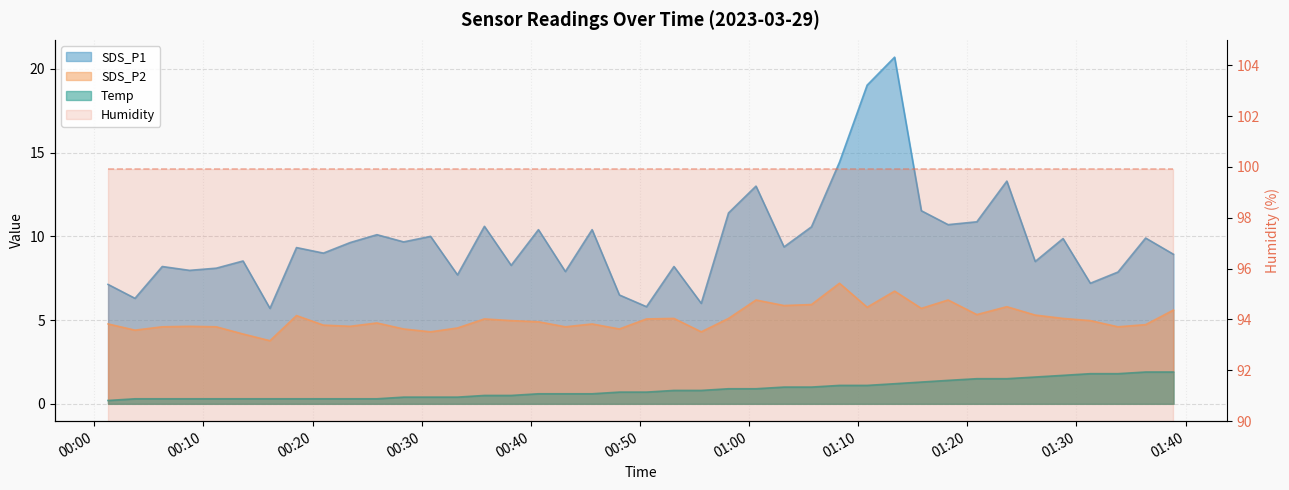

What is the difference between the maximum and minimum values in the SDS_P2 series?

3.4